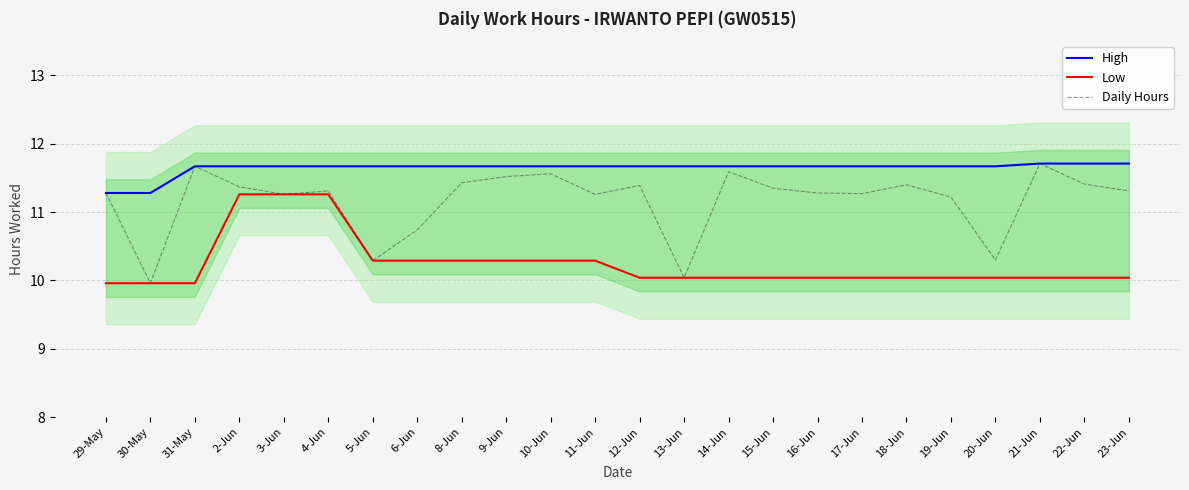

What is the sum of the Daily Hours values at 13-Jun and 9-Jun?

21.6